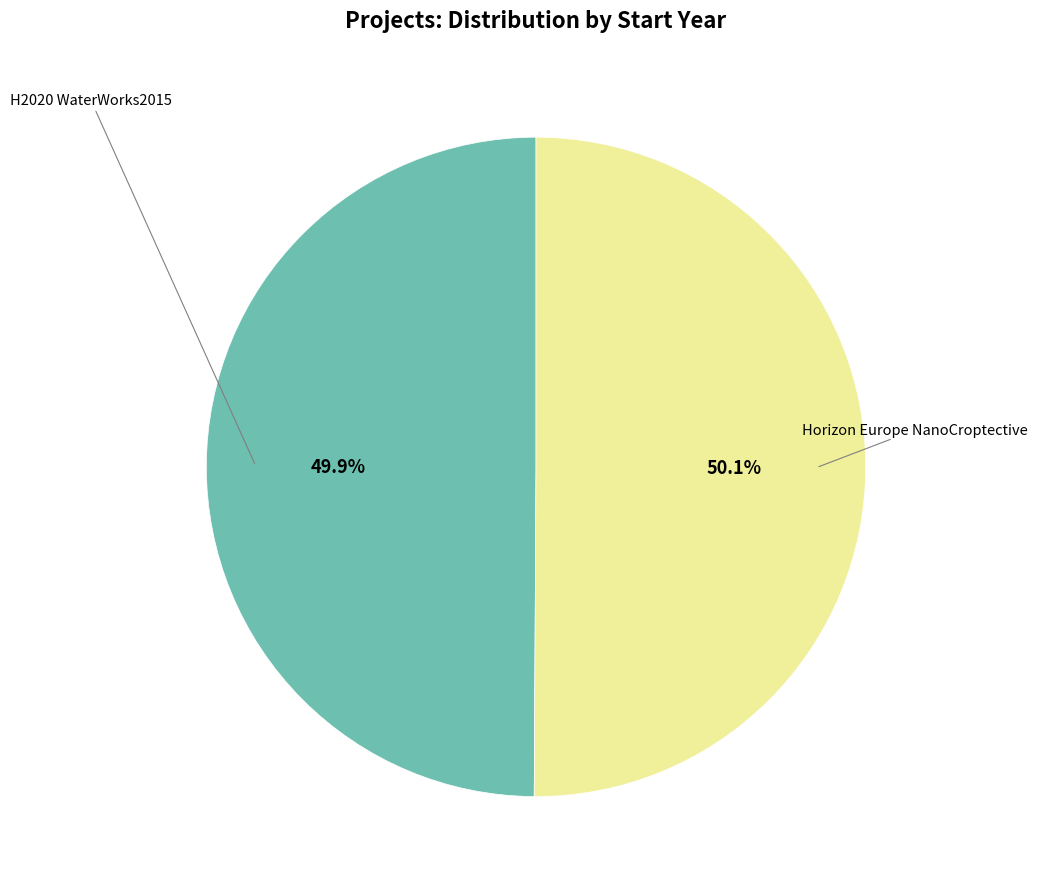

How many slices are in this pie chart?

2